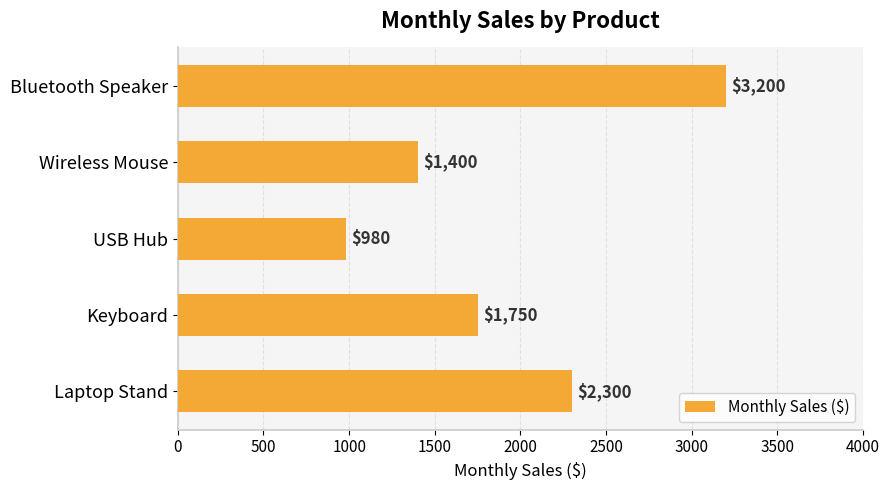

Reading top to bottom, extract all data points from this chart.

Bluetooth Speaker=3200	Wireless Mouse=1400	USB Hub=980	Keyboard=1750	Laptop Stand=2300